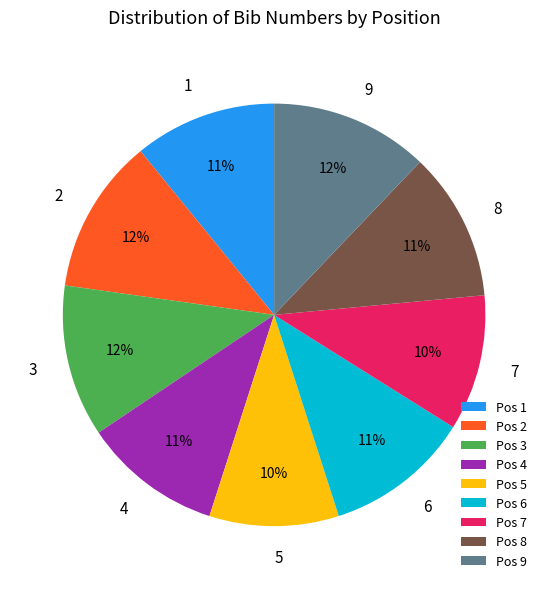

To the nearest percent, what is the difference between the 6 and 5 slice percentages?

1%